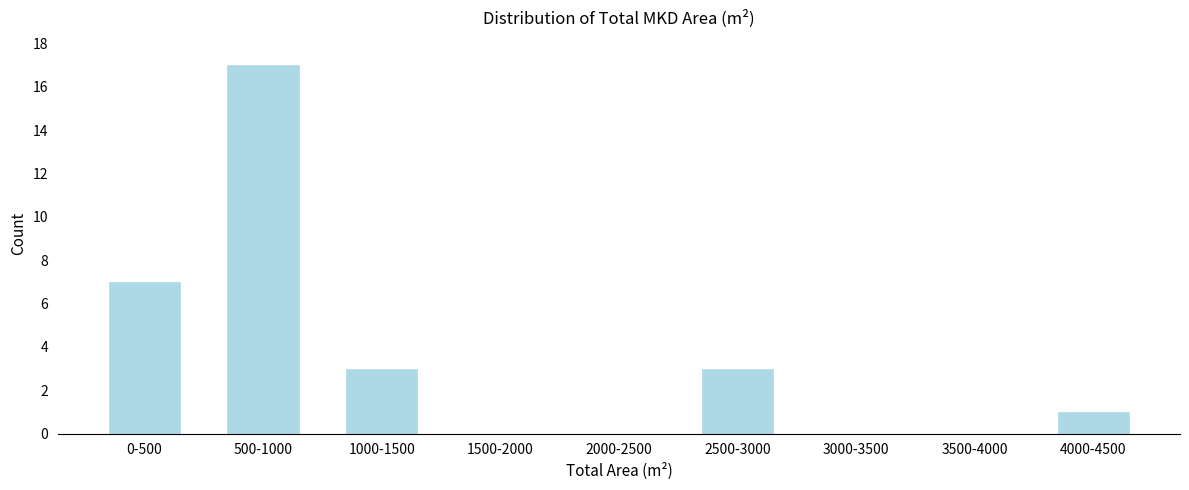

Reading left to right, transcribe all the data shown in this chart.

0-500=7	500-1000=17	1000-1500=3	1500-2000=0	2000-2500=0	2500-3000=3	3000-3500=0	3500-4000=0	4000-4500=1